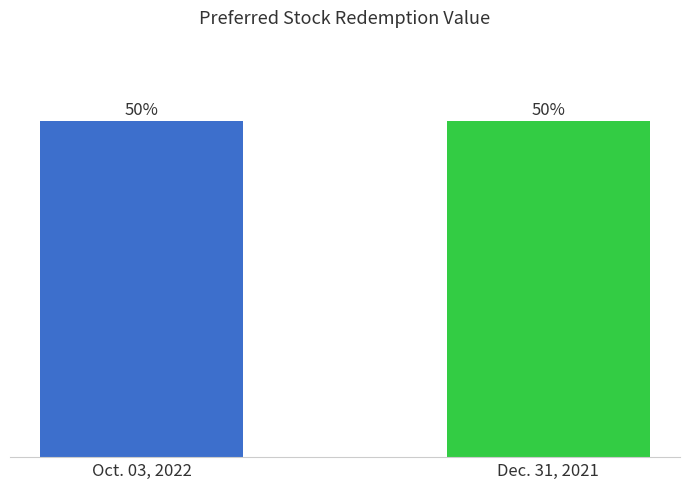

How many data points in Dec. 31, 2021 are less than 2120000?

1